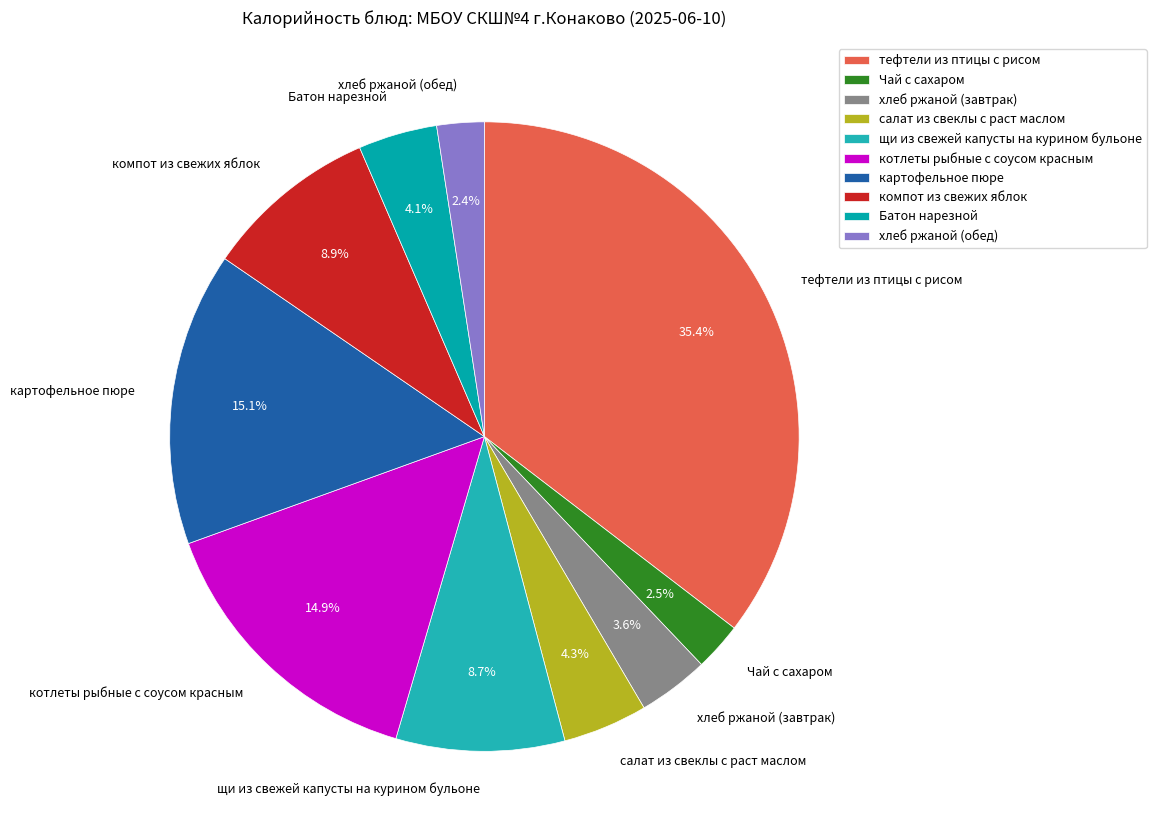

To the nearest percent, what is the combined percentage of Чай с сахаром and картофельное пюре?

18%